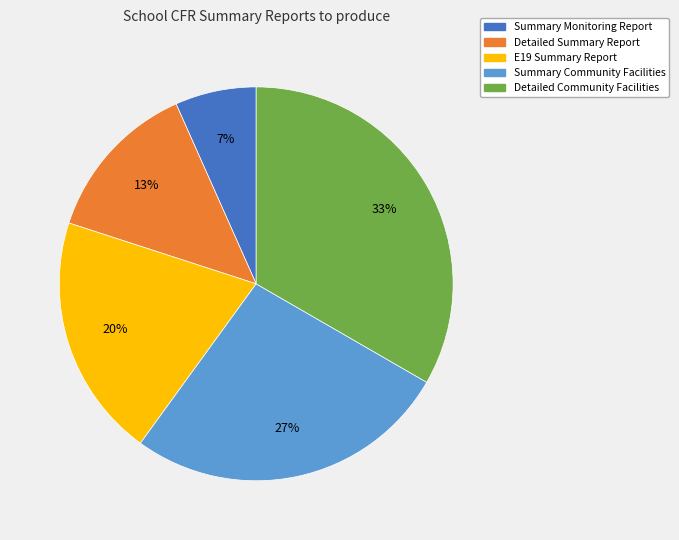

To the nearest percent, what is the combined percentage of Detailed Community Facilities and Summary Monitoring Report?

40%